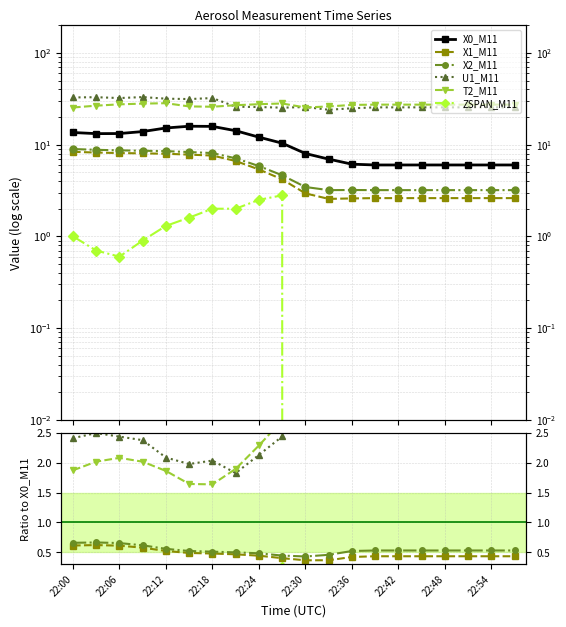

Does the chart have visible grid lines?

Yes